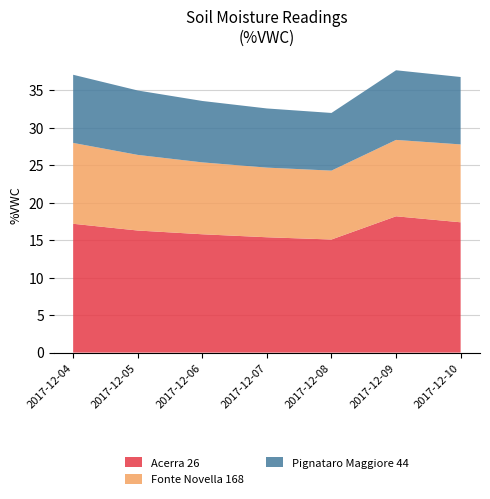

Reading left to right, list all the values displayed in this chart.

Acerra 26: 17.2	16.3	15.8	15.4	15.1	18.2	17.4
Fonte Novella 168: 10.8	10.1	9.6	9.3	9.2	10.2	10.4
Pignataro Maggiore 44: 9.1	8.6	8.2	7.9	7.7	9.3	9.0